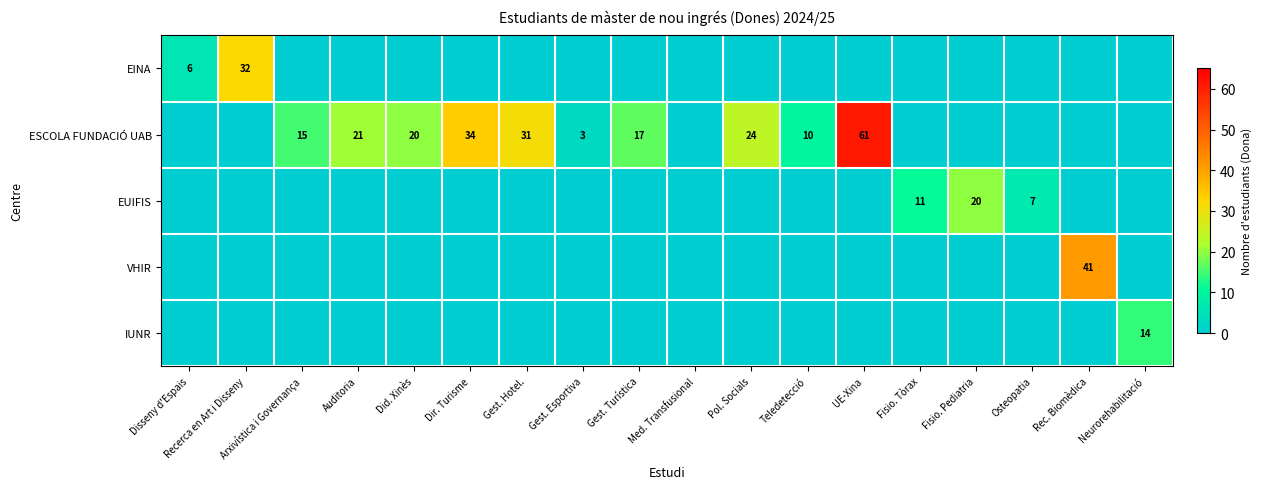

The ESCOLA FUNDACIÓ UAB series shows 20 at Did. Xinès. True or false?

True